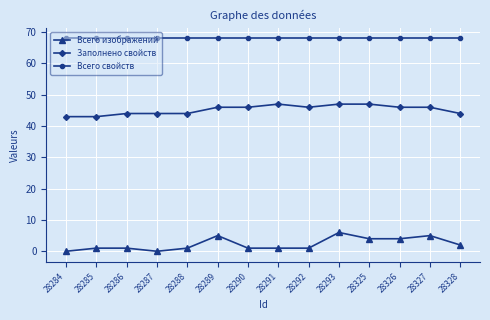

Rank the series at 28293 from lowest to highest value.

Всего изображений, Заполнено свойств, Всего свойств